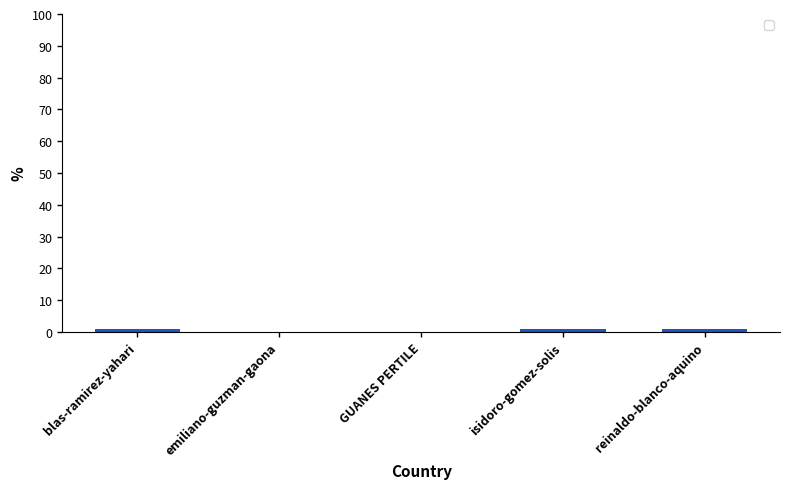

Is it true that the value at emiliano-guzman-gaona is 0?

True